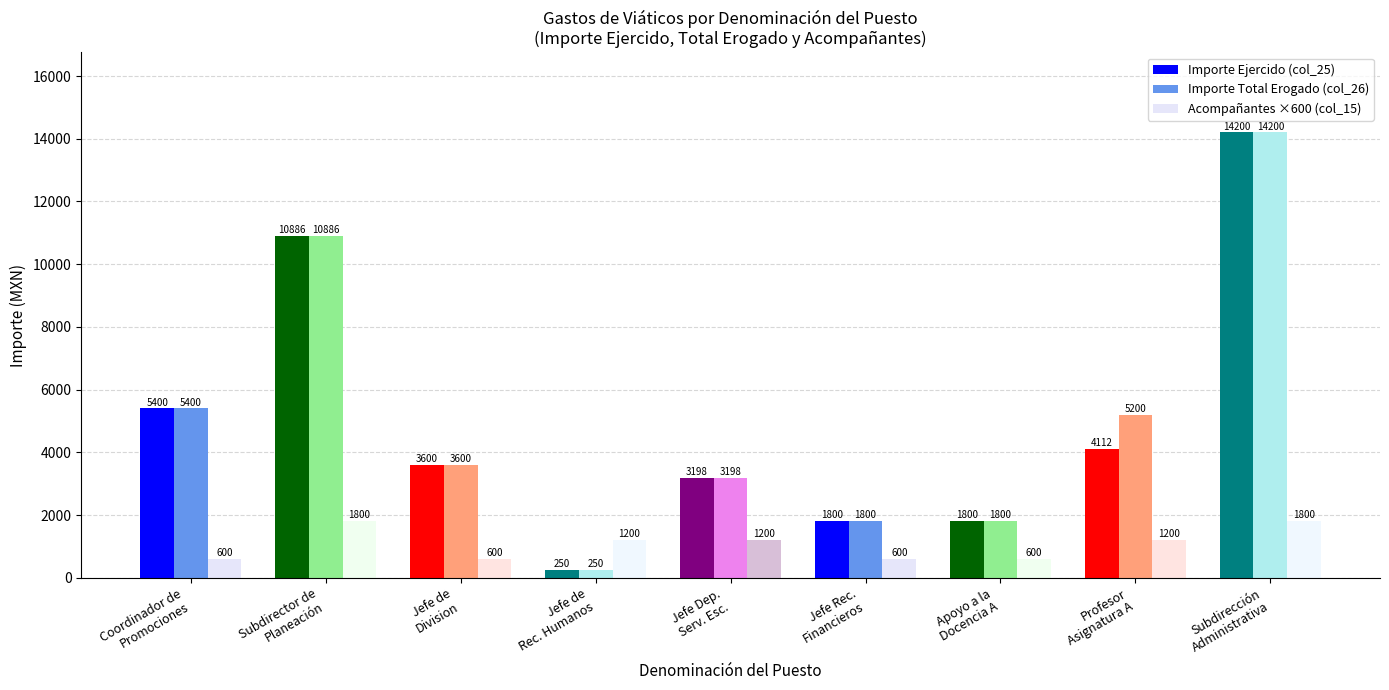

What is the difference between the maximum and minimum values in the Importe Total Erogado (col_26) series?

13950.0